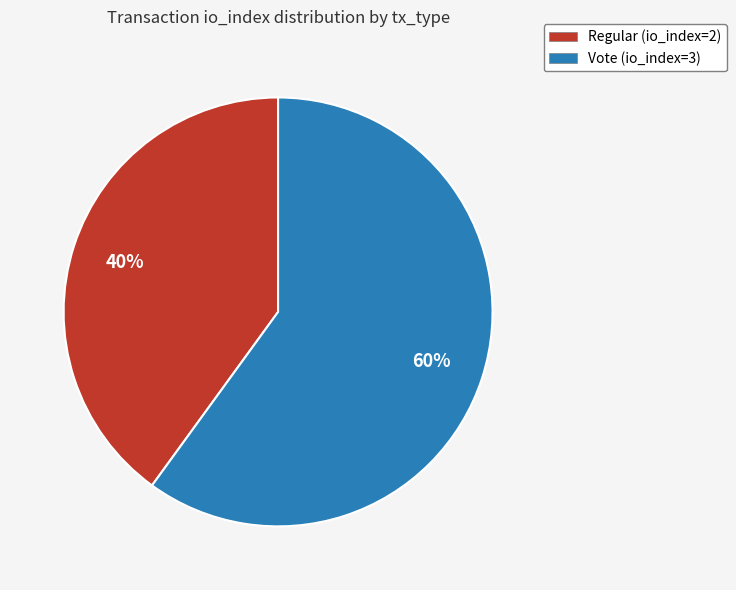

Which has a higher value, Regular or Vote?

Vote